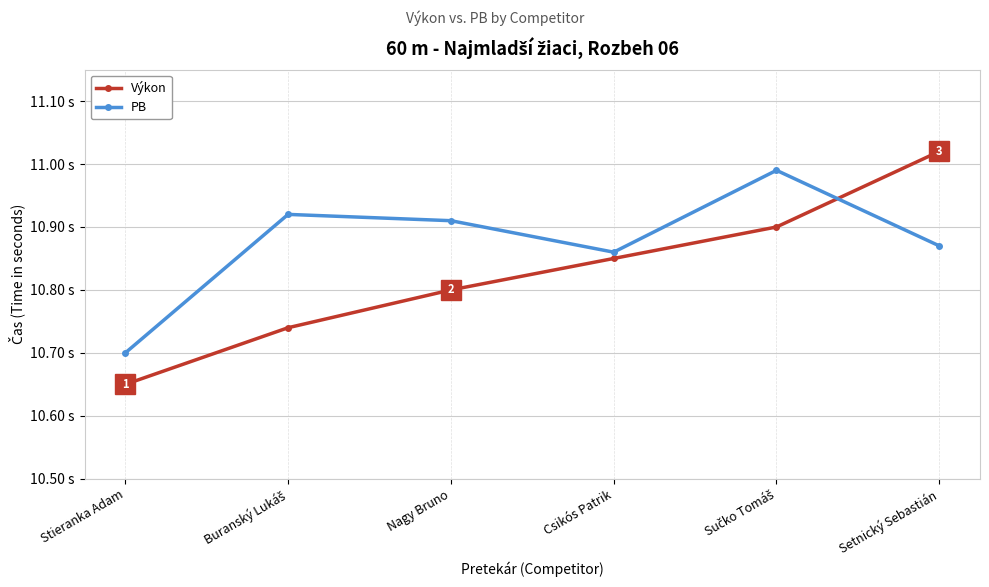

What is the lowest value of the Výkon series?

10.7